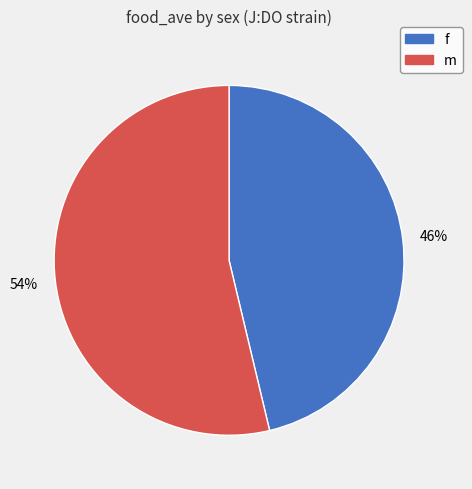

To the nearest percent, what portion does f represent?

46%